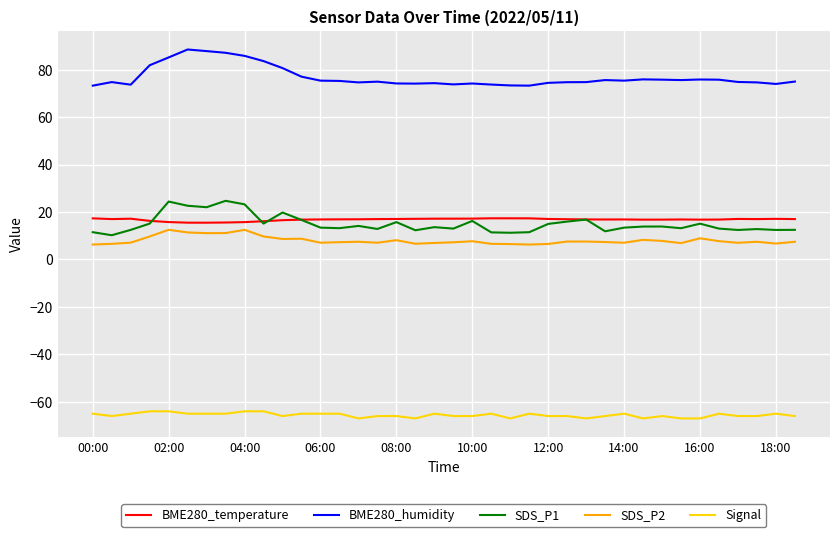

What is the maximum value for SDS_P1?

24.7